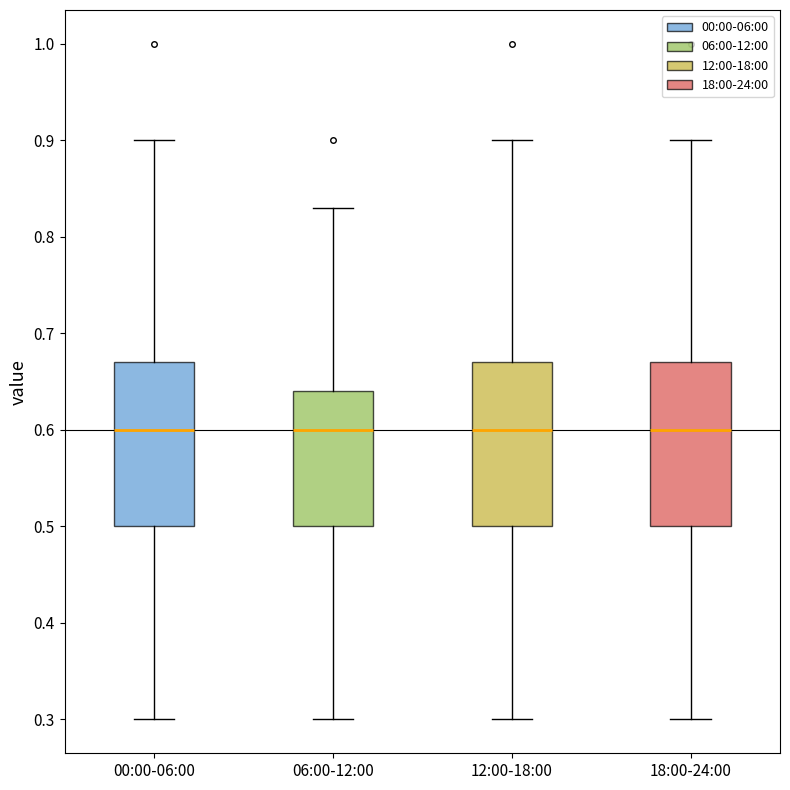

Reading left to right, read every box against the y-axis: the position of its median line, the range the box covers, and the ends of its whiskers. The values are not printed on the chart, so give them approximately, as read against the axis.

00:00-06:00: median 0.60, box 0.50 to 0.67, whiskers 0.30 to 0.90
06:00-12:00: median 0.60, box 0.50 to 0.64, whiskers 0.30 to 0.83
12:00-18:00: median 0.60, box 0.50 to 0.67, whiskers 0.30 to 0.90
18:00-24:00: median 0.60, box 0.50 to 0.67, whiskers 0.30 to 0.90